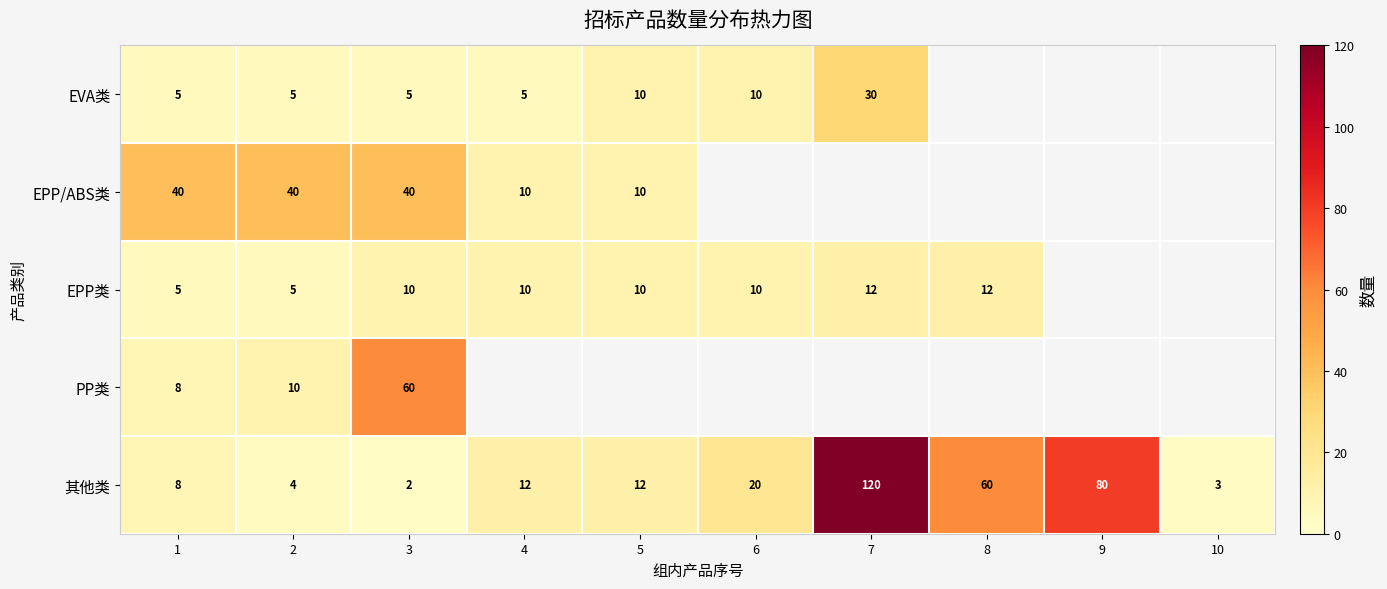

What is the difference between the EVA类 values at 2 and 6?

5